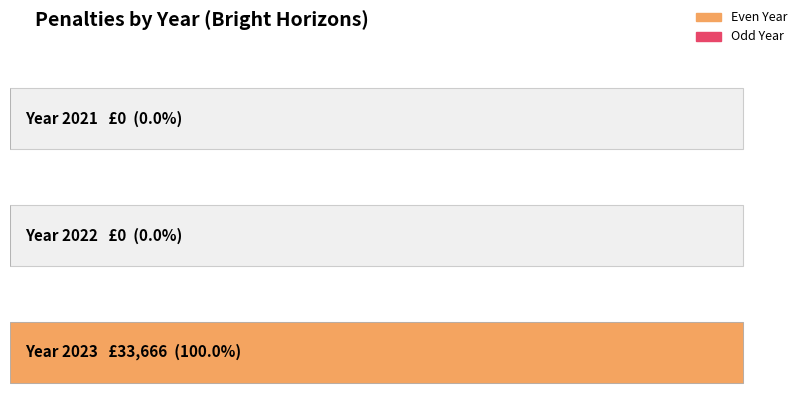

What position from the right is 2023?

3